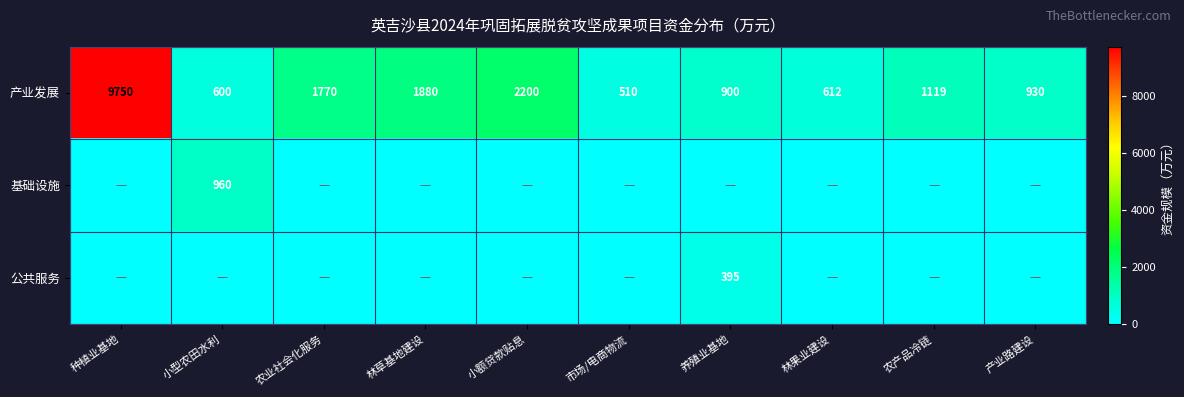

Between 养殖业基地 and 种植业基地, which is larger?

种植业基地